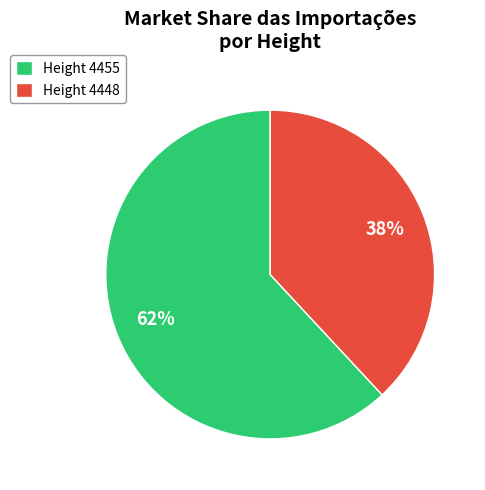

True or false: Height 4448 accounts for 38% of the total.

True